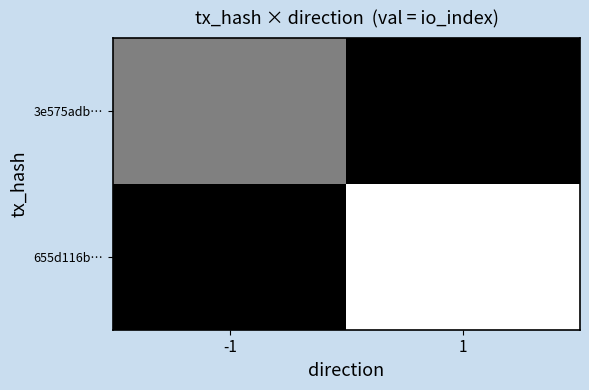

Rank the series at 1 from lowest to highest value.

3e575adb…, 655d116b…